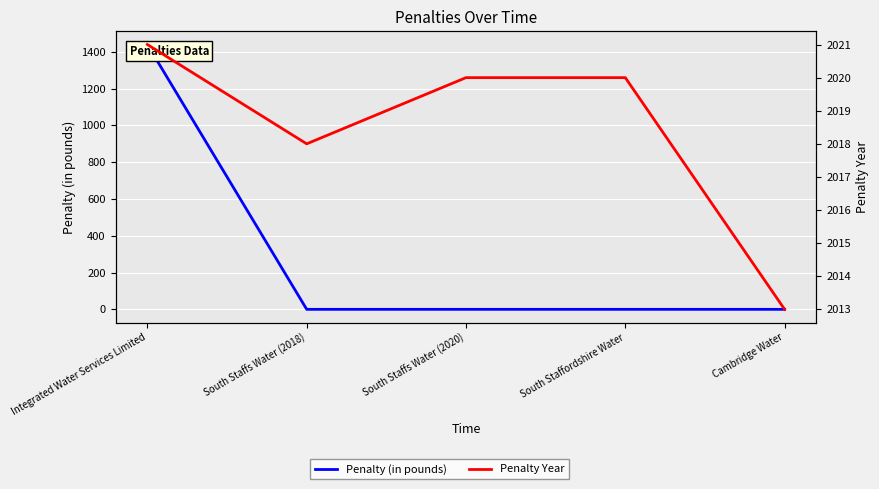

Which label corresponds to the largest value in the chart?

Integrated Water Services Limited